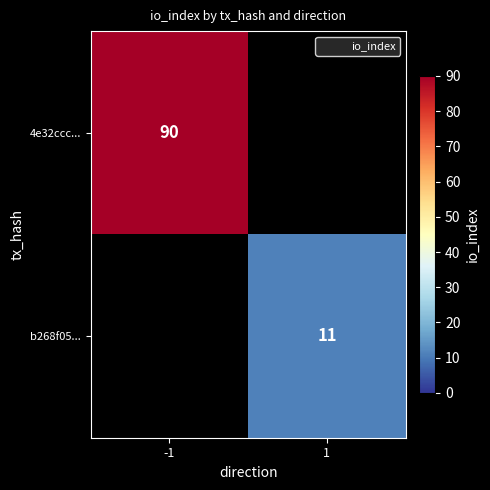

Count the number of categories in the chart.

2